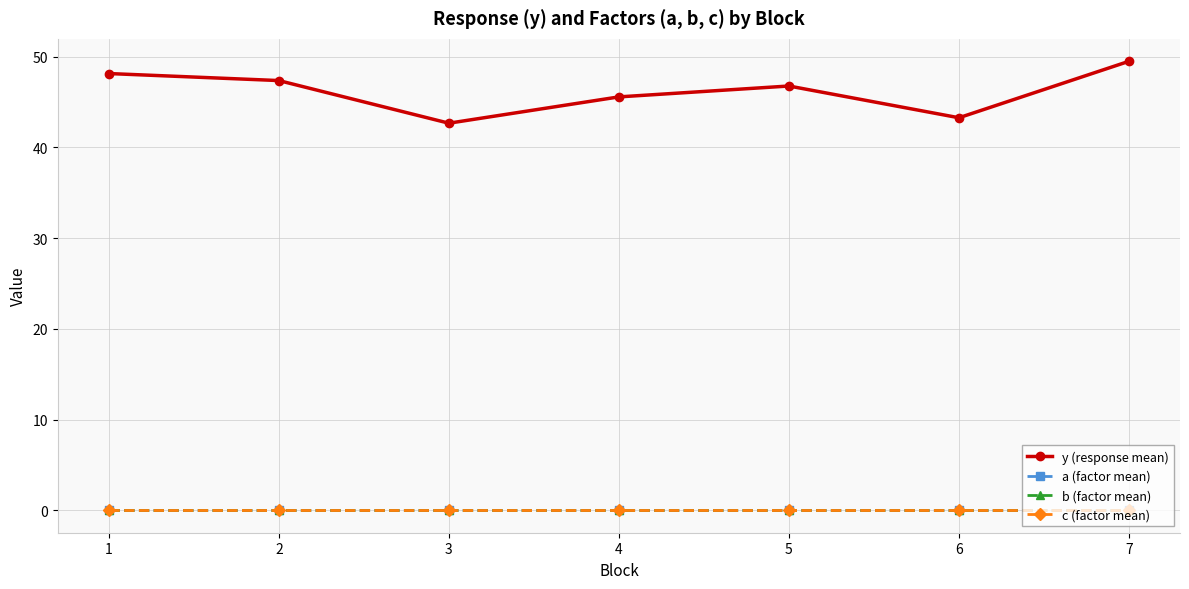

Is this an area chart (filled region under the line)?

No